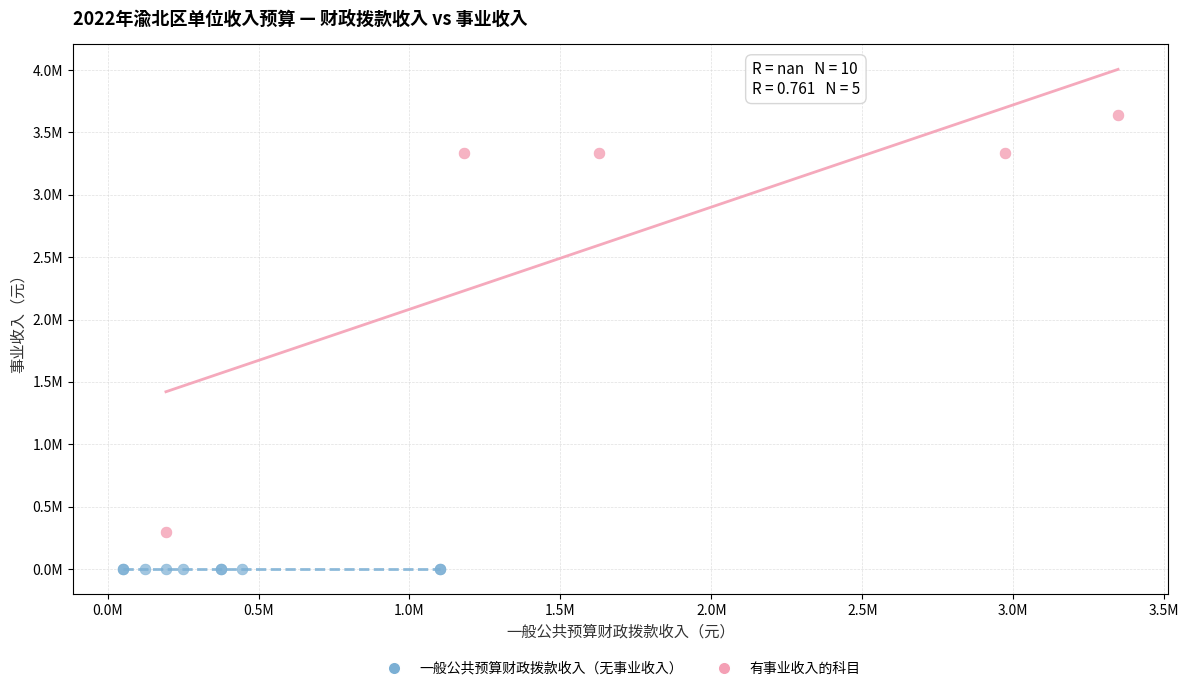

Which series reaches the minimum Y coordinate?

一般公共预算财政拨款收入（无事业收入）